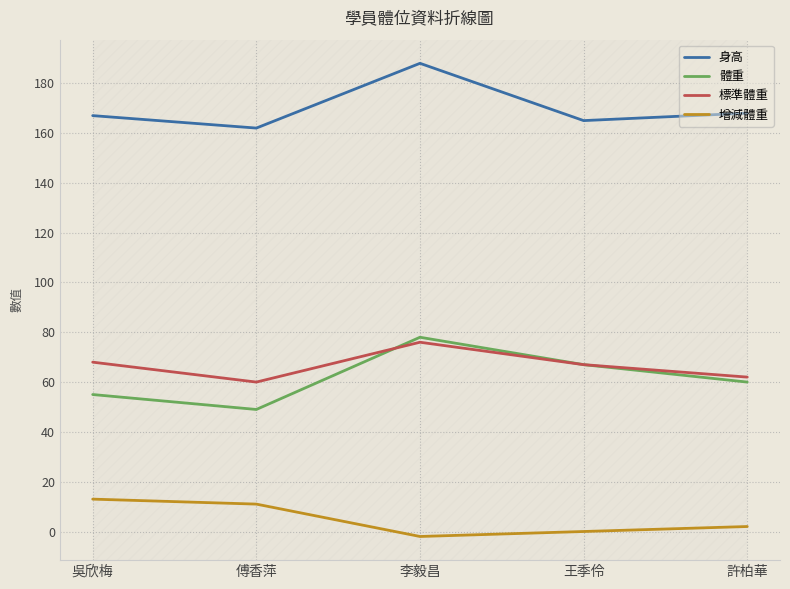

Which category has the highest value in the 增減體重 series?

吳欣梅